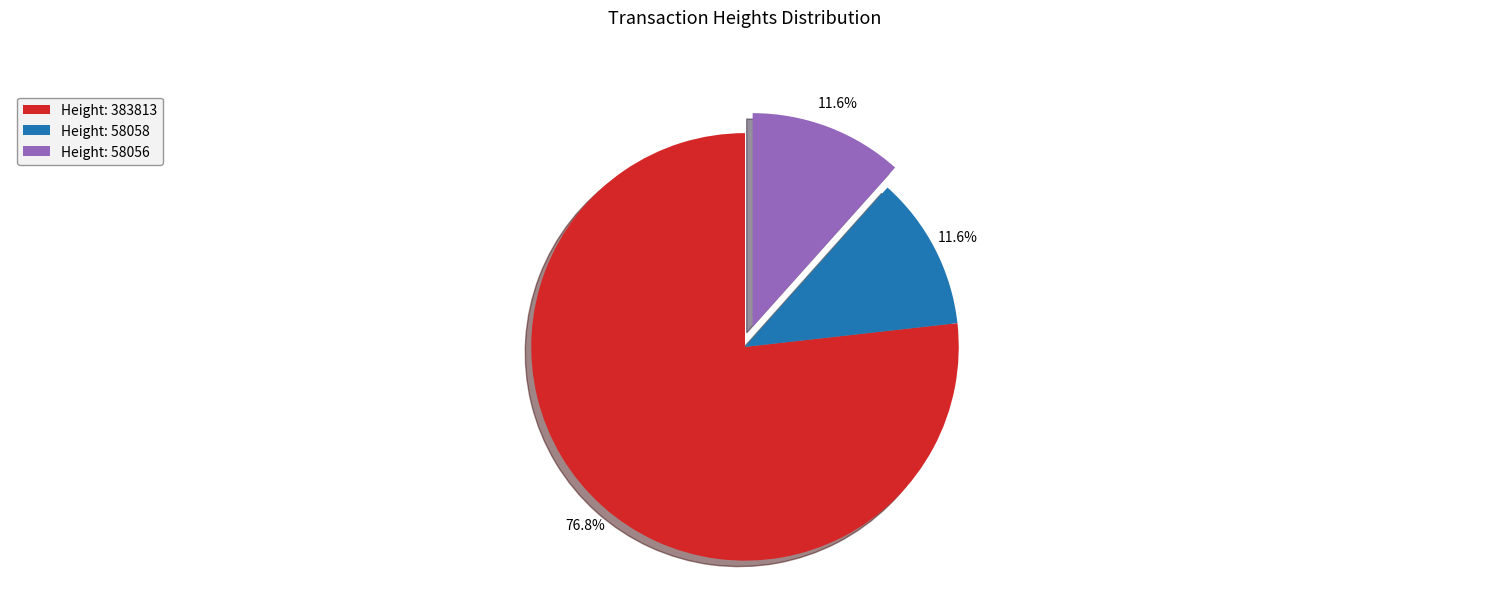

What is the largest slice in the pie chart?

Height: 383813